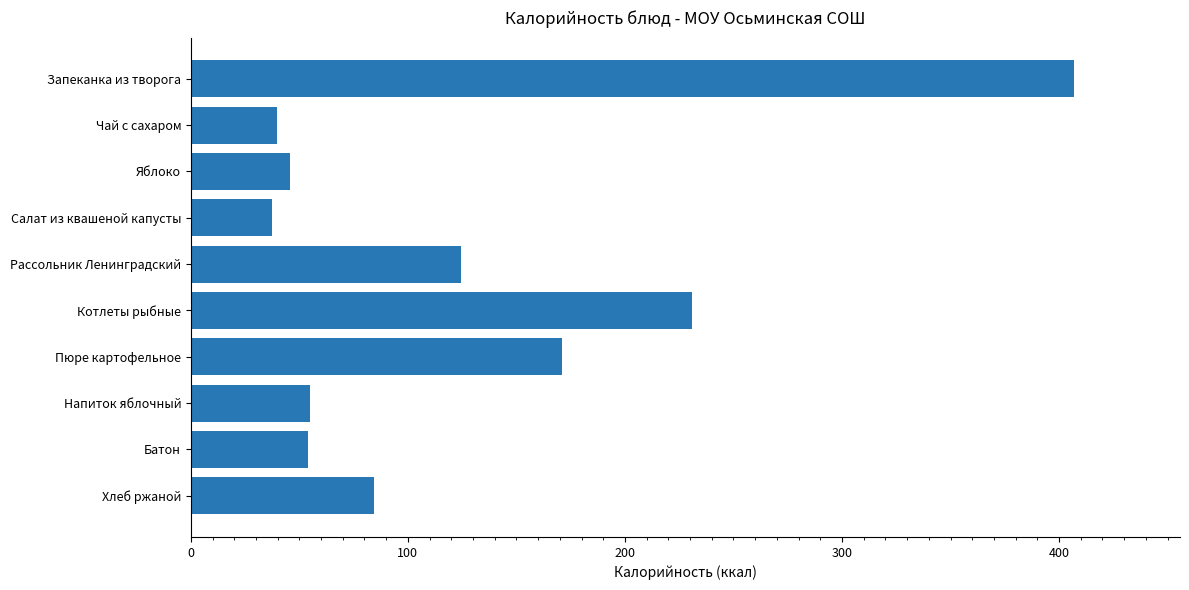

What is the label of the 9th bar from the top?

Батон